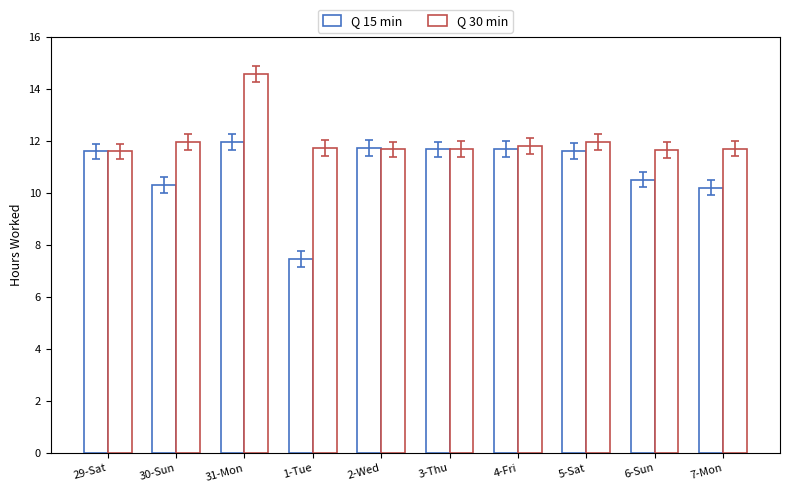

The value of Q 15 min at 7-Mon is 17.6. True or false?

False